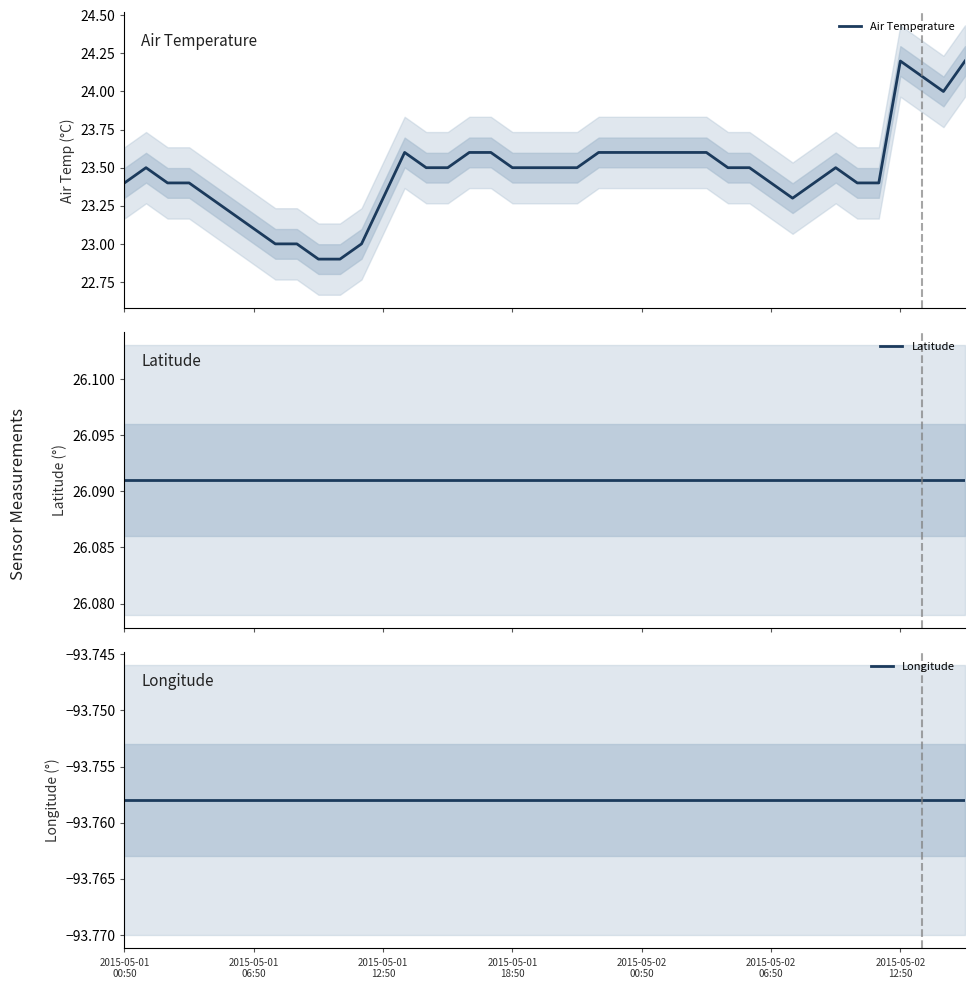

What are all the series names shown in the legend?

Air Temperature, Latitude, Longitude